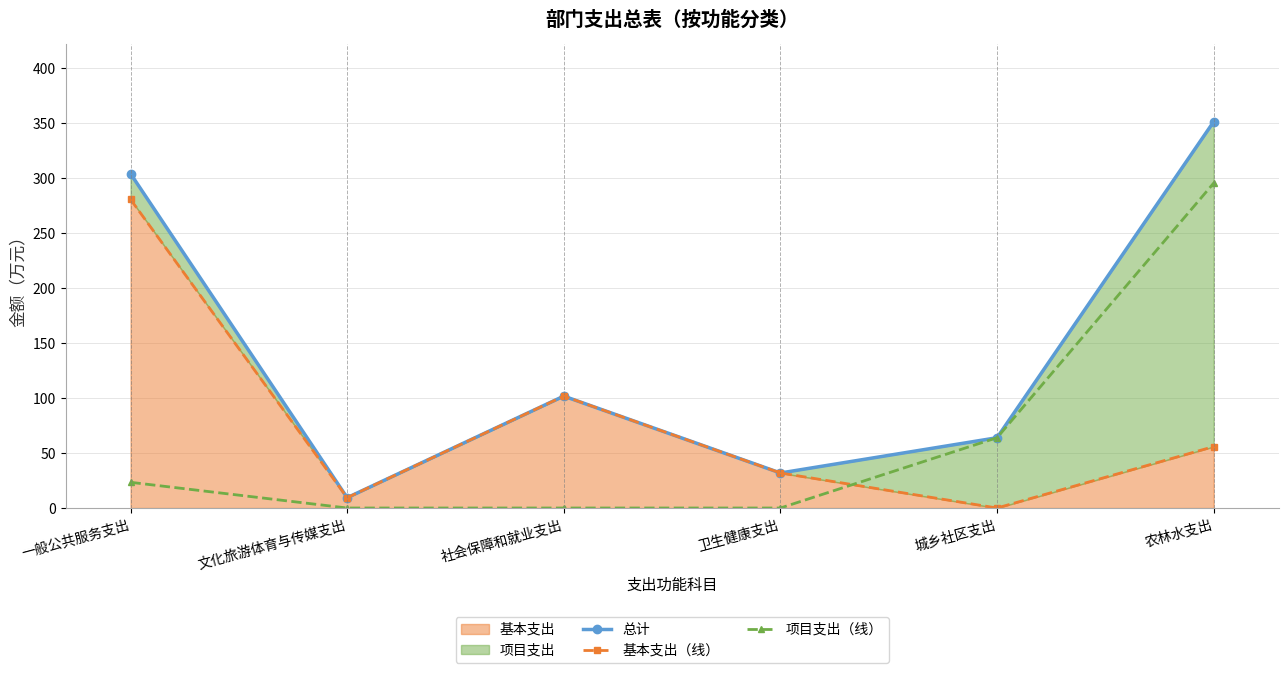

Rank the categories by 总计 value from lowest to highest.

文化旅游体育与传媒支出, 卫生健康支出, 城乡社区支出, 社会保障和就业支出, 一般公共服务支出, 农林水支出